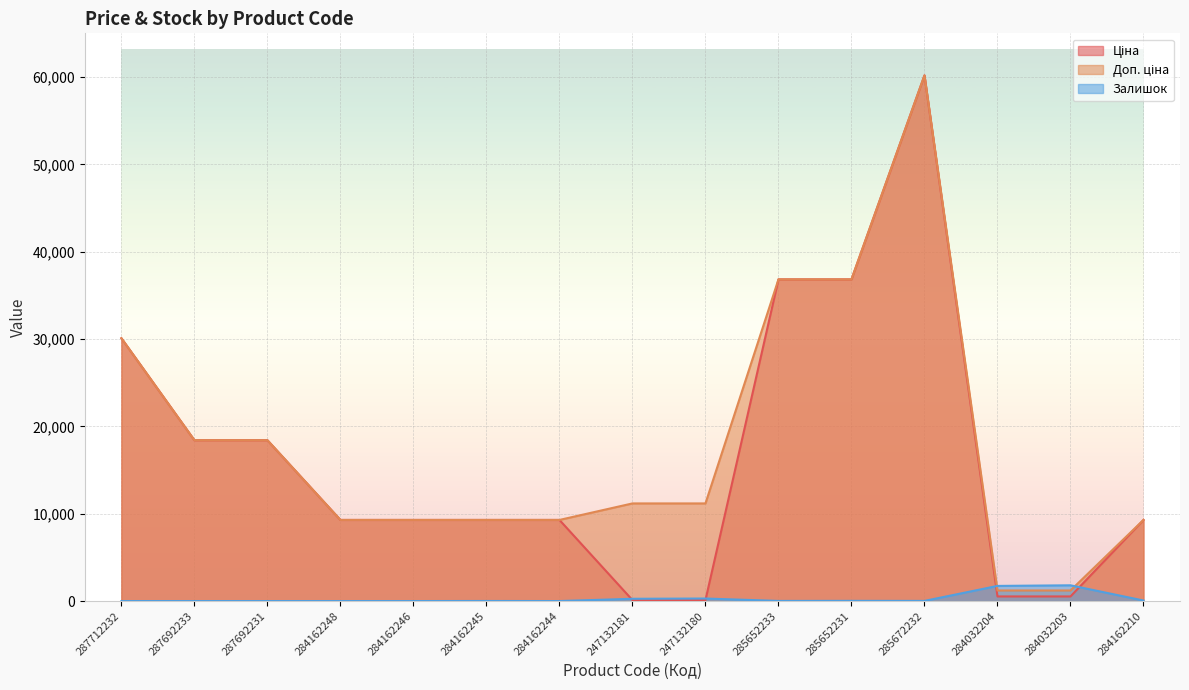

How many lines are shown in the chart?

3